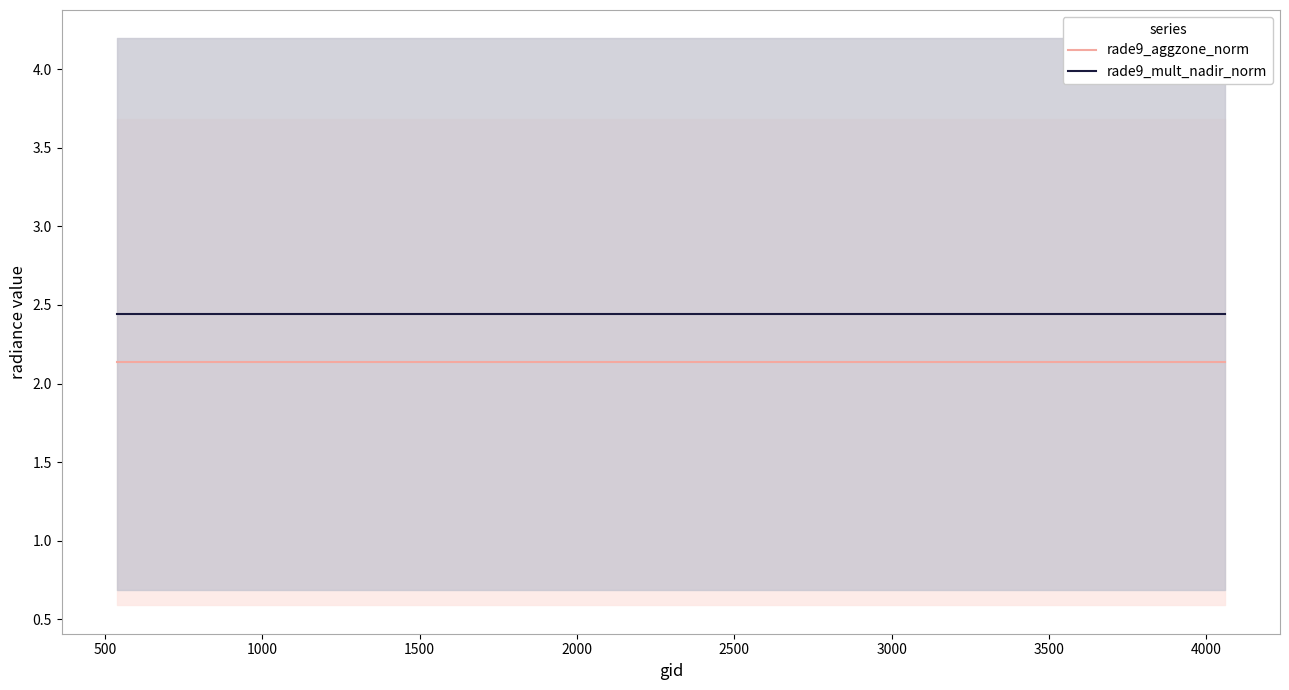

True or false: rade9_mult_nadir_norm and rade9_aggzone_norm cross at least once.

False